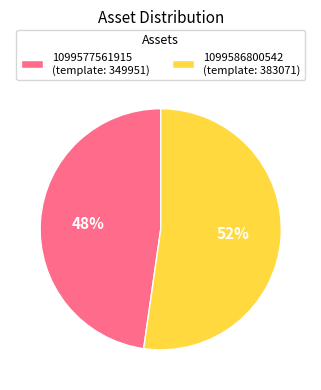

Is it true that 1099586800542 is 38% of the pie?

False